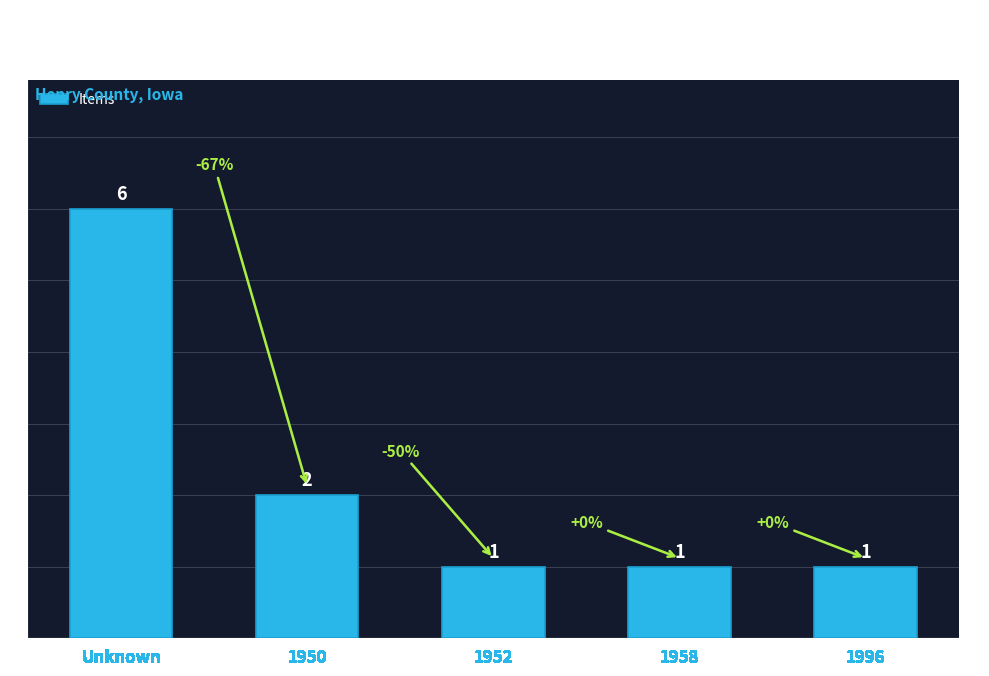

The value at 1952 is 2. True or false?

False